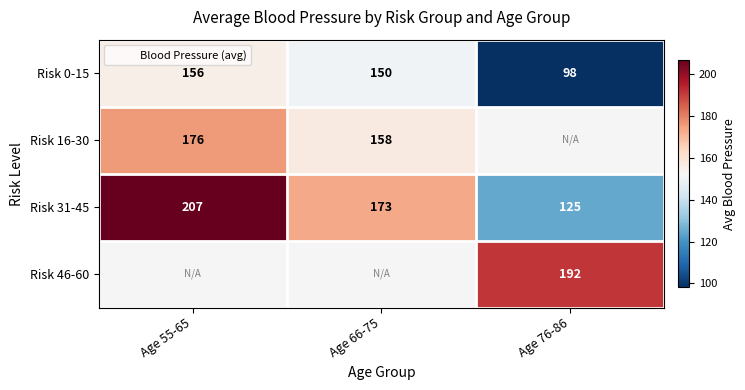

What is the difference between the maximum and second lowest values in the Risk 31-45 series?

34.0